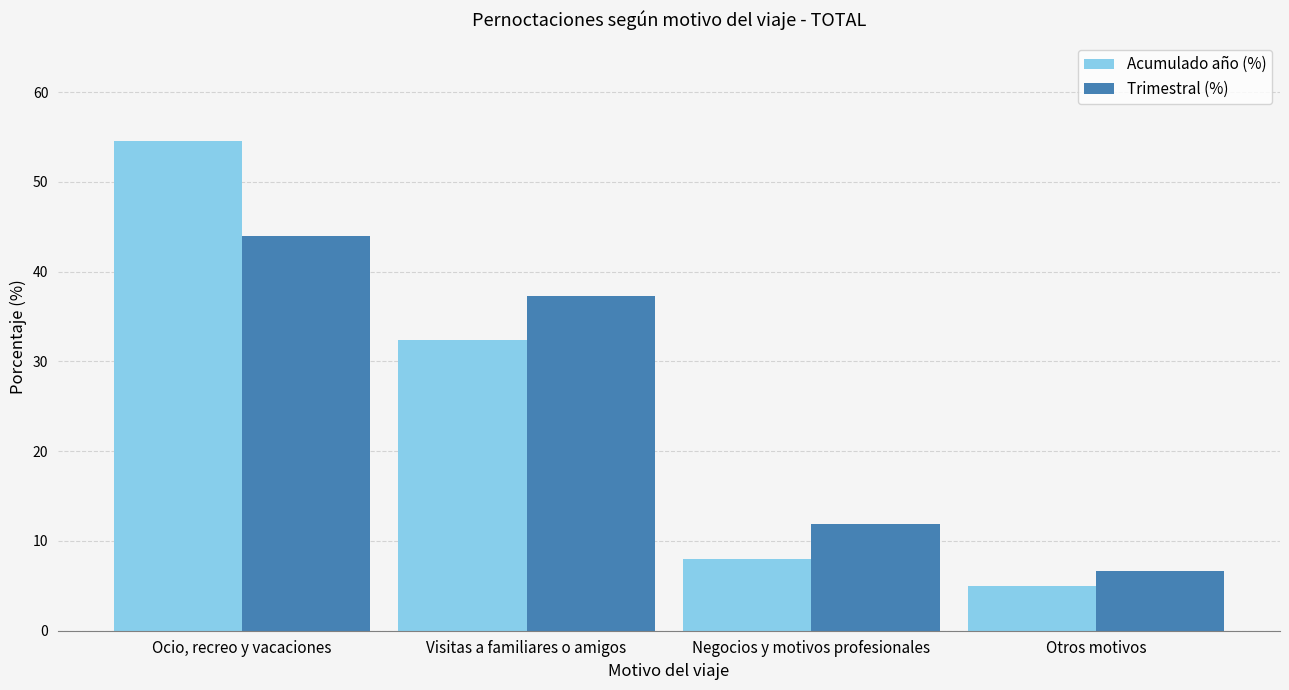

At which label is Acumulado año (%) closest to 29?

Visitas a familiares o amigos